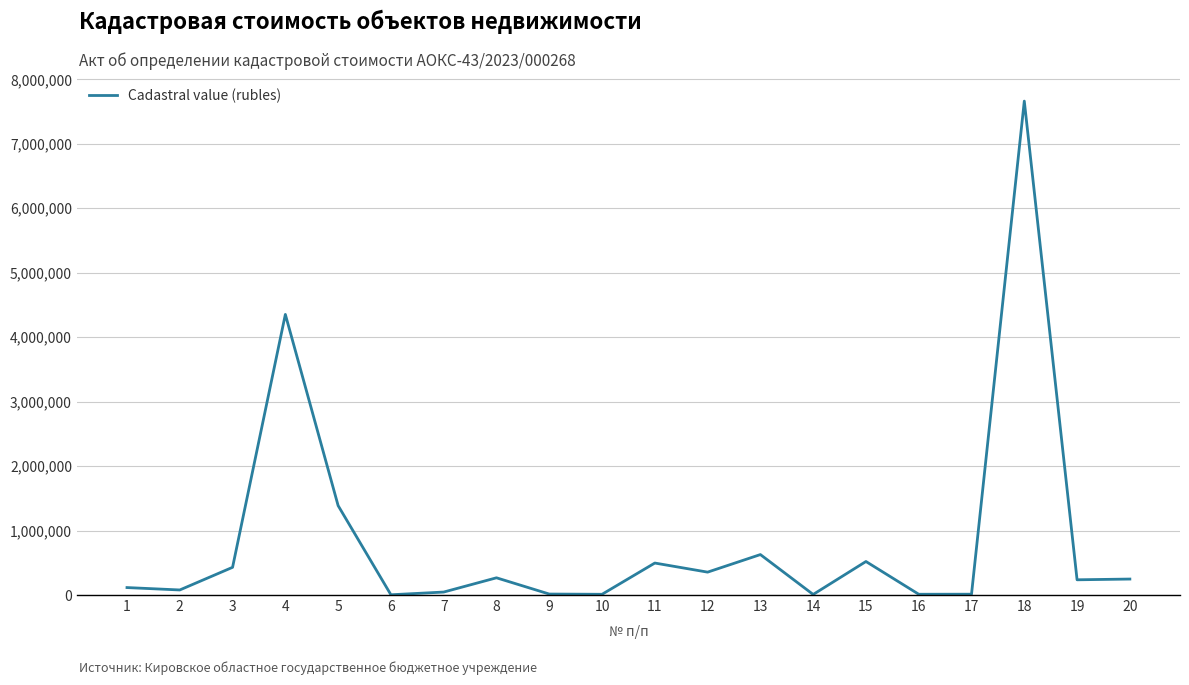

True or false: the data has more than 0 interior local peaks.

True